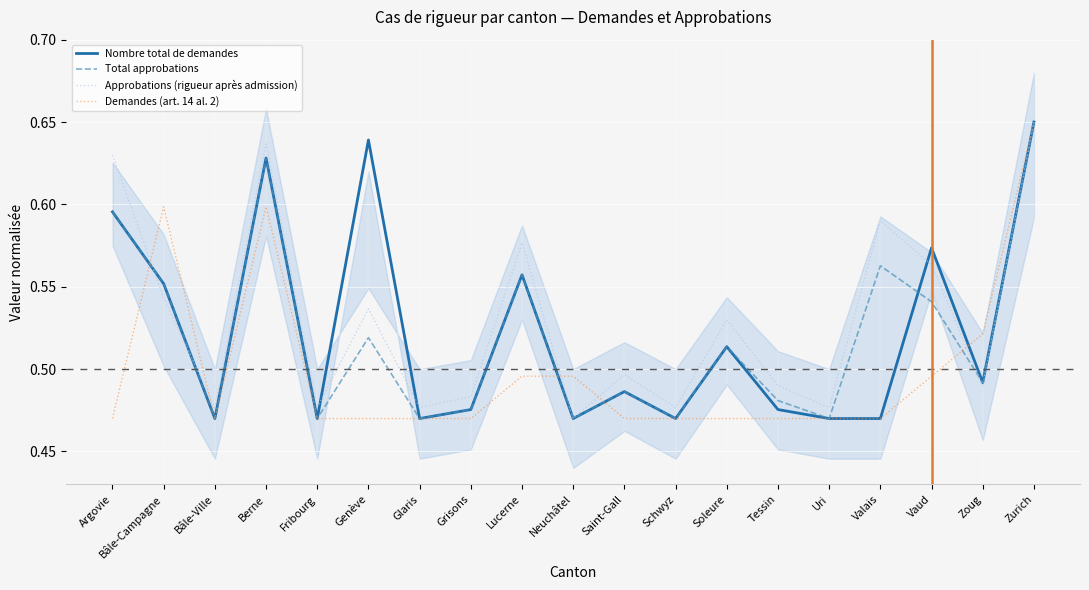

What is the sum of the Approbations (rigueur après admission) values at Grisons and Neuchâtel?

1.0